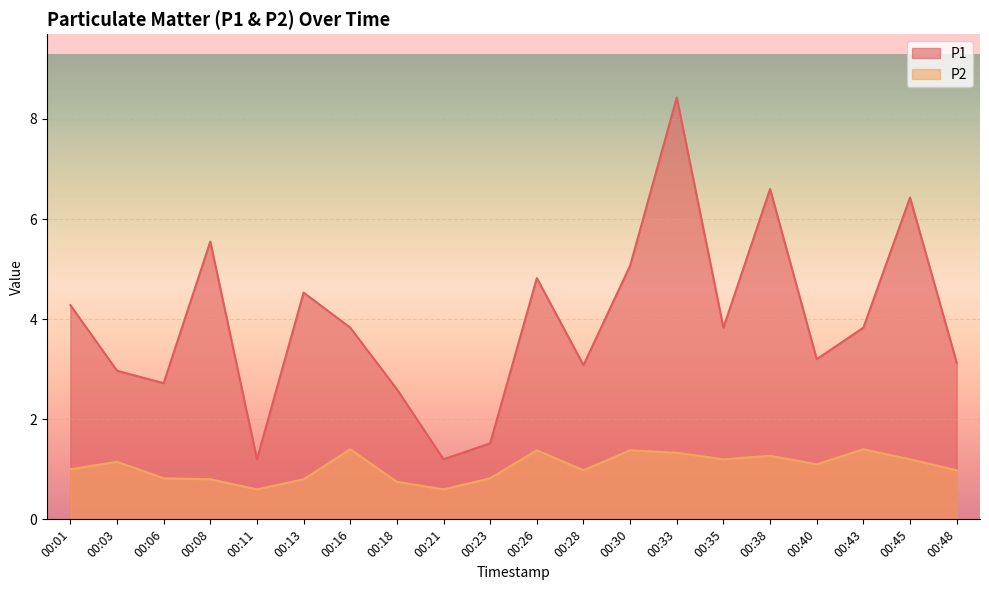

True or false: P2 has a value of 0.3 at 00:03.

False